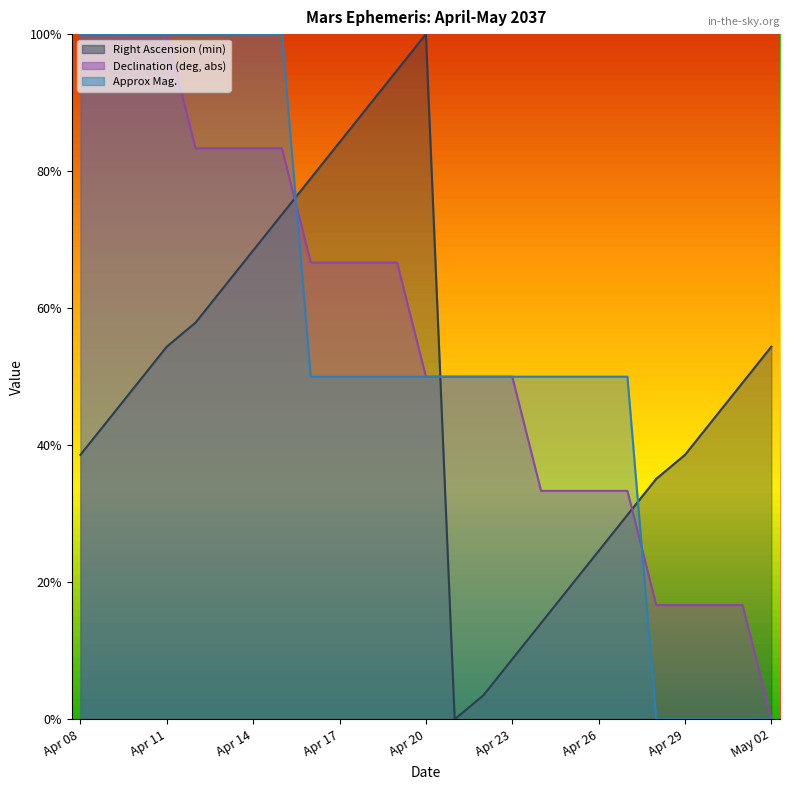

At which category is the sum across all series the highest?

Apr 15